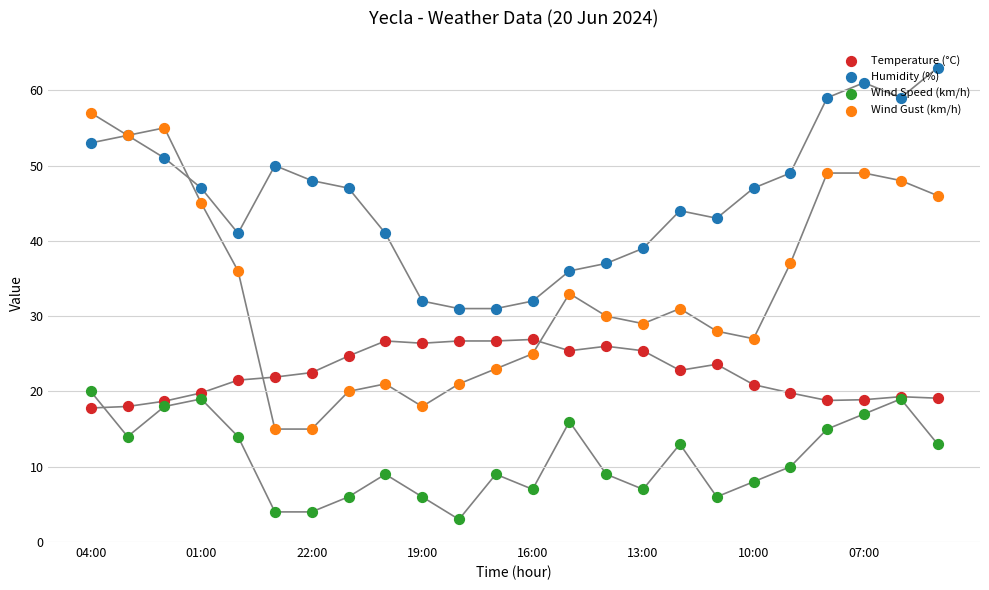

Which series contains the lowest Y value?

Wind Speed (km/h)